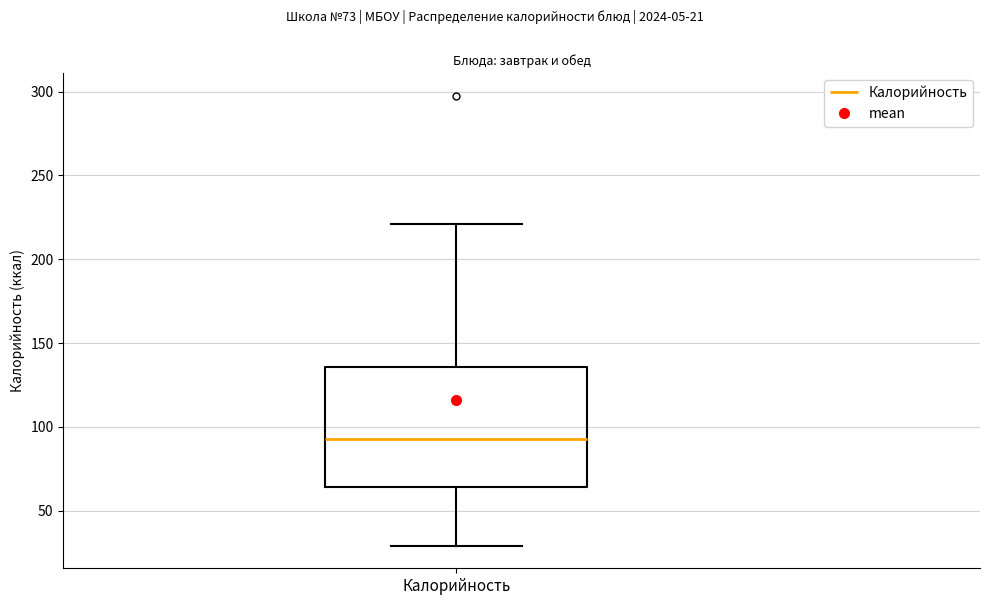

Read this box plot against the y-axis: the position of the median line, the range covered by the box, and the ends of both whiskers. The values are not printed on the chart, so give them approximately, as read against the axis.

median 95, box 65 to 135, whiskers 30 to 220